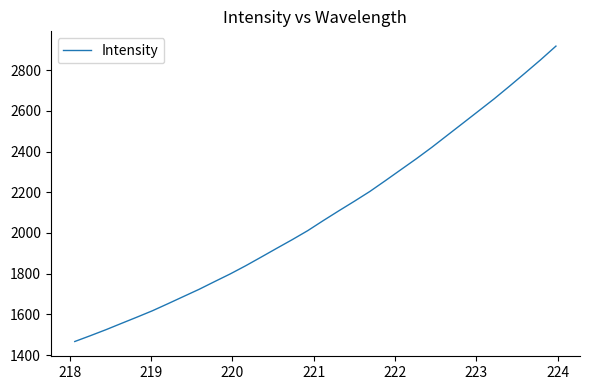

What is the greatest value displayed?

2918.0